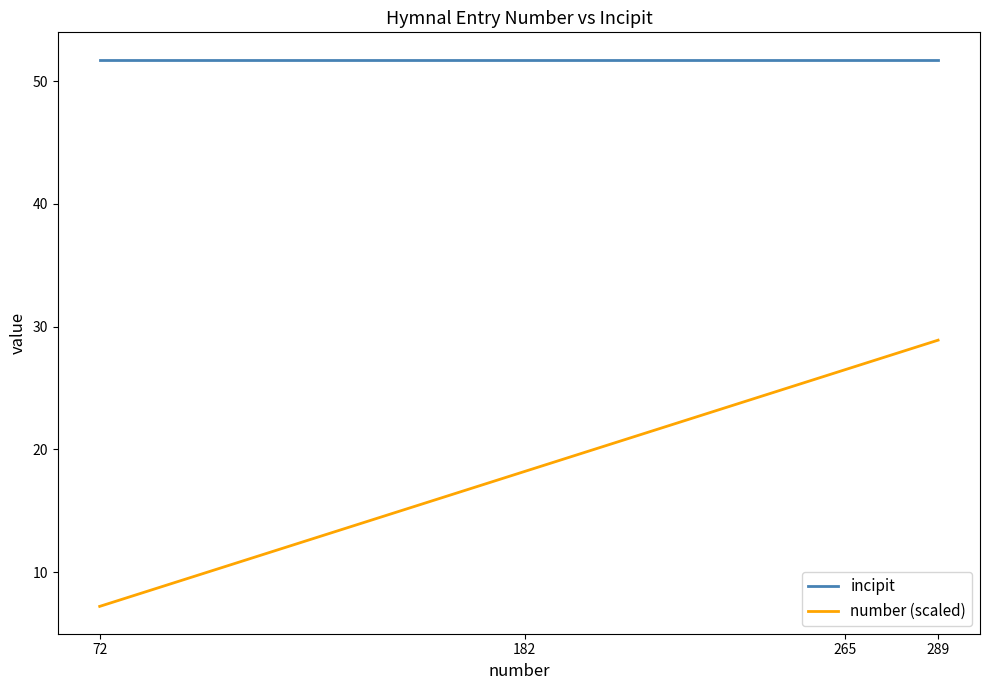

What is the spread (max minus min) of values at 289?

22.9